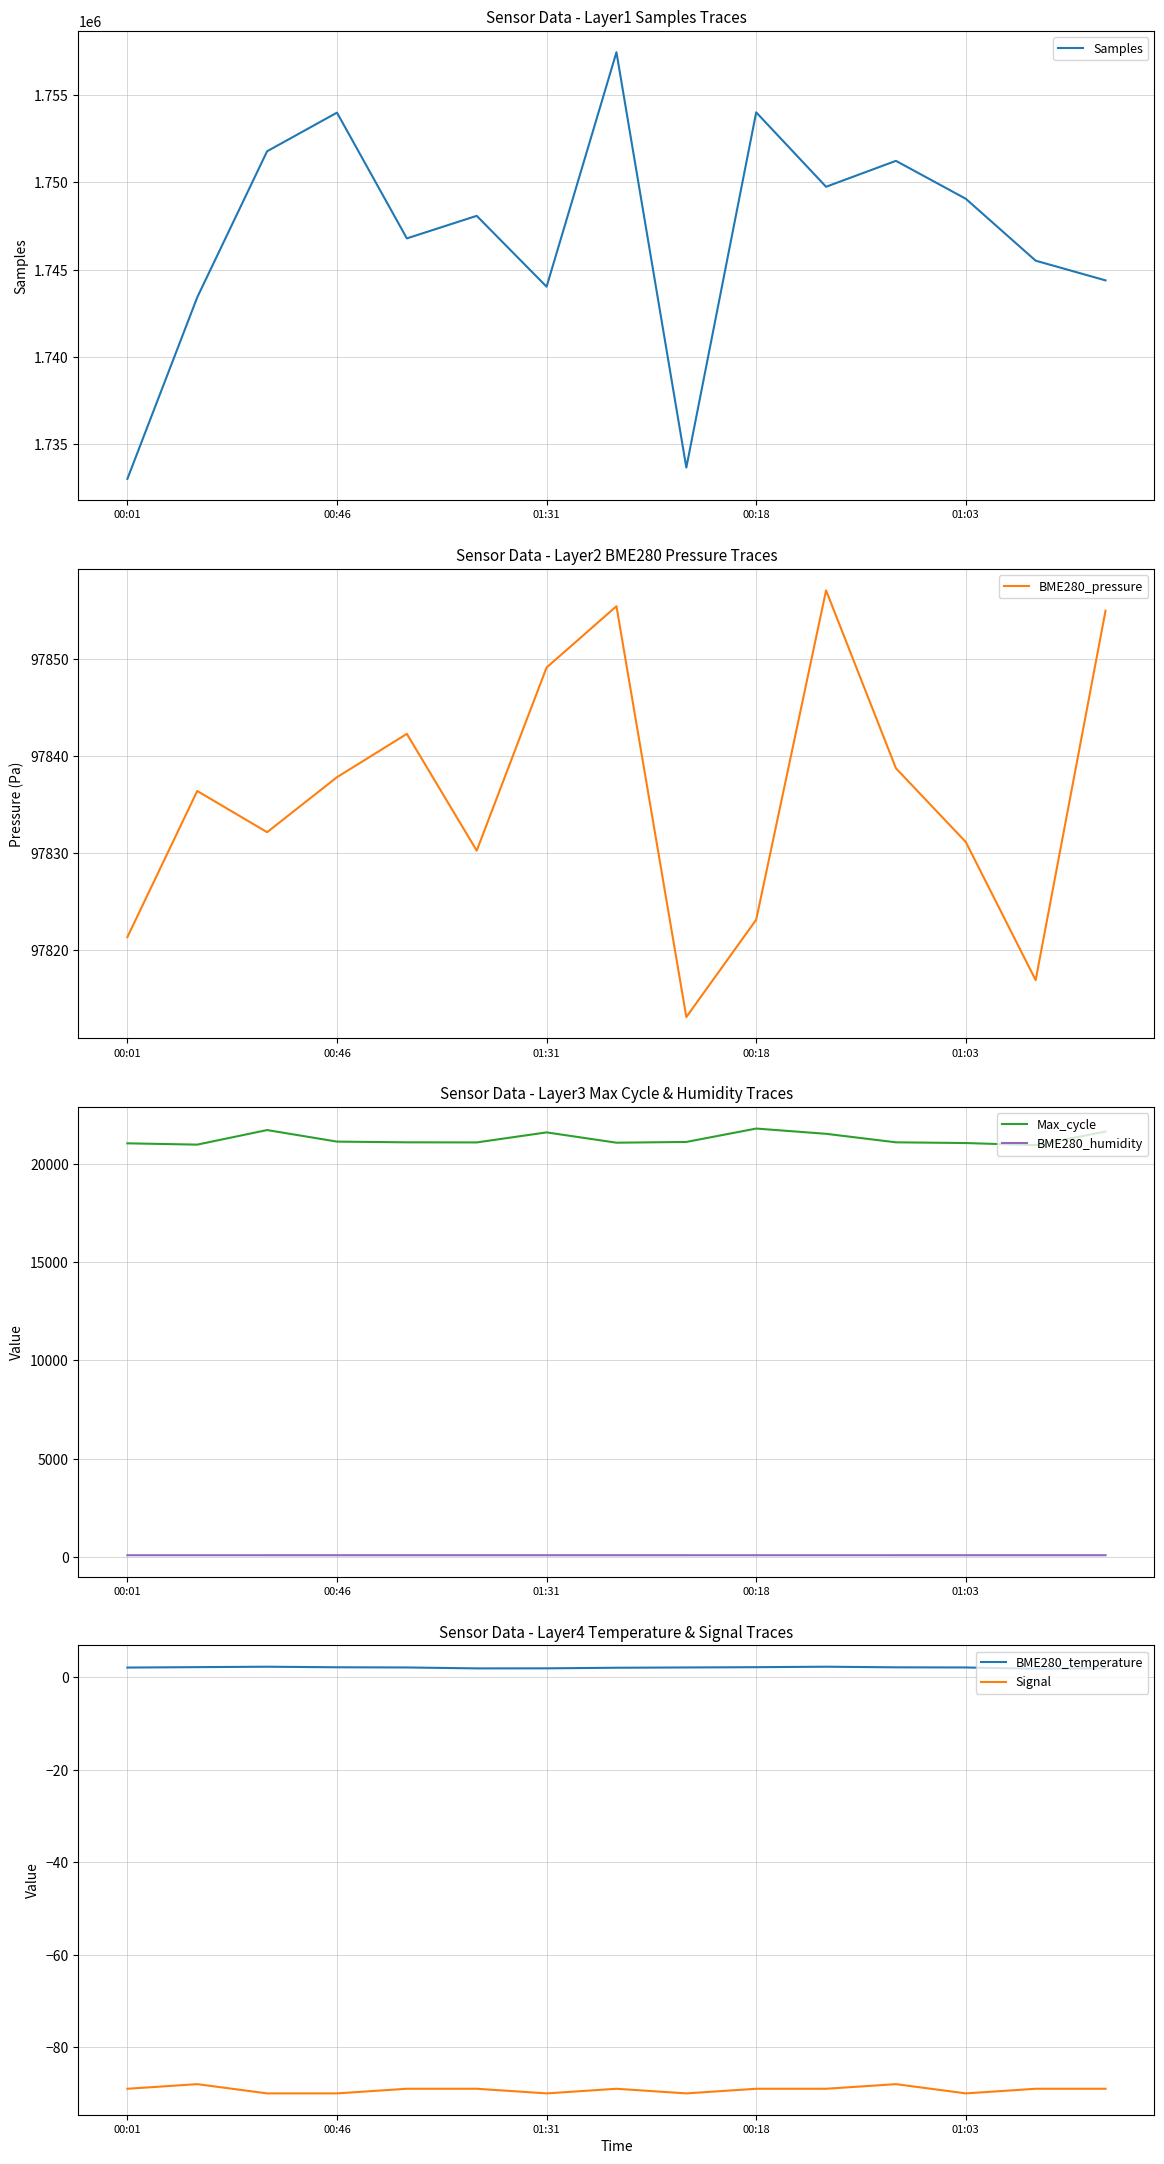

True or false: BME280_humidity and Max_cycle cross at least once.

False